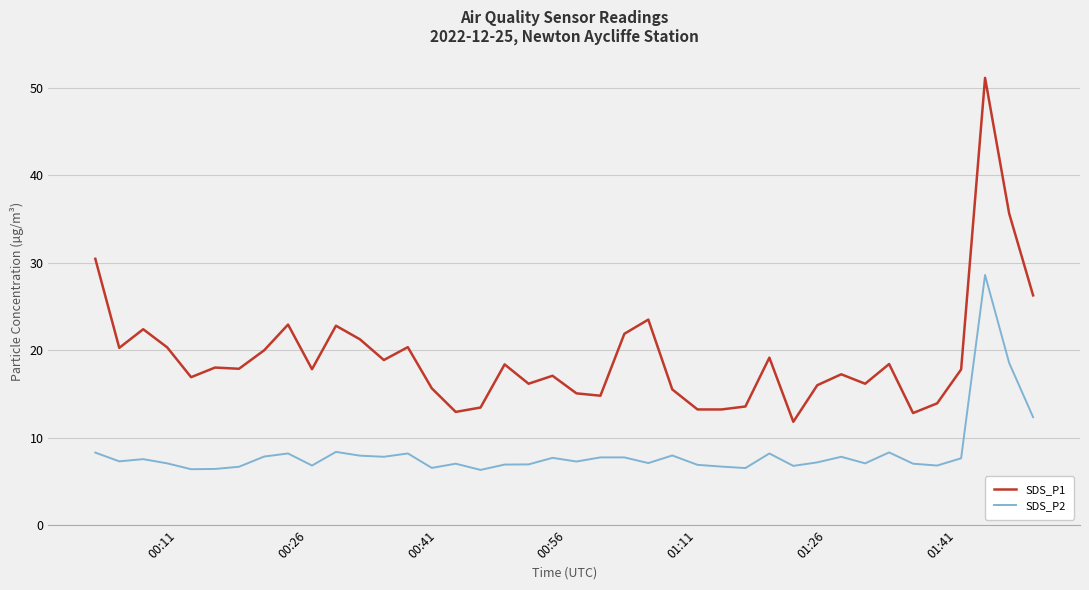

Is this an area chart (filled region under the line)?

No